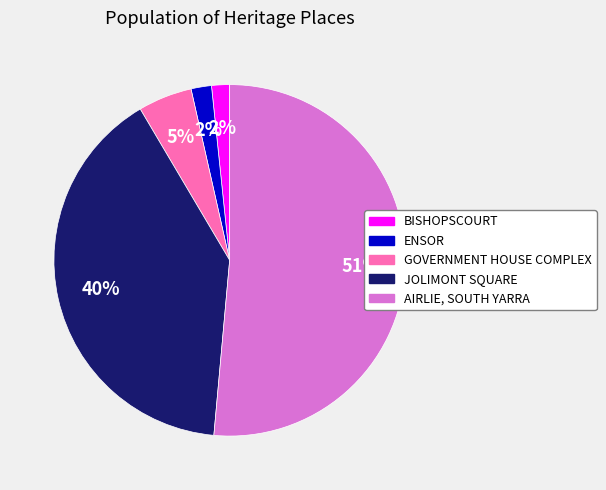

Which slice is the largest?

AIRLIE, SOUTH YARRA